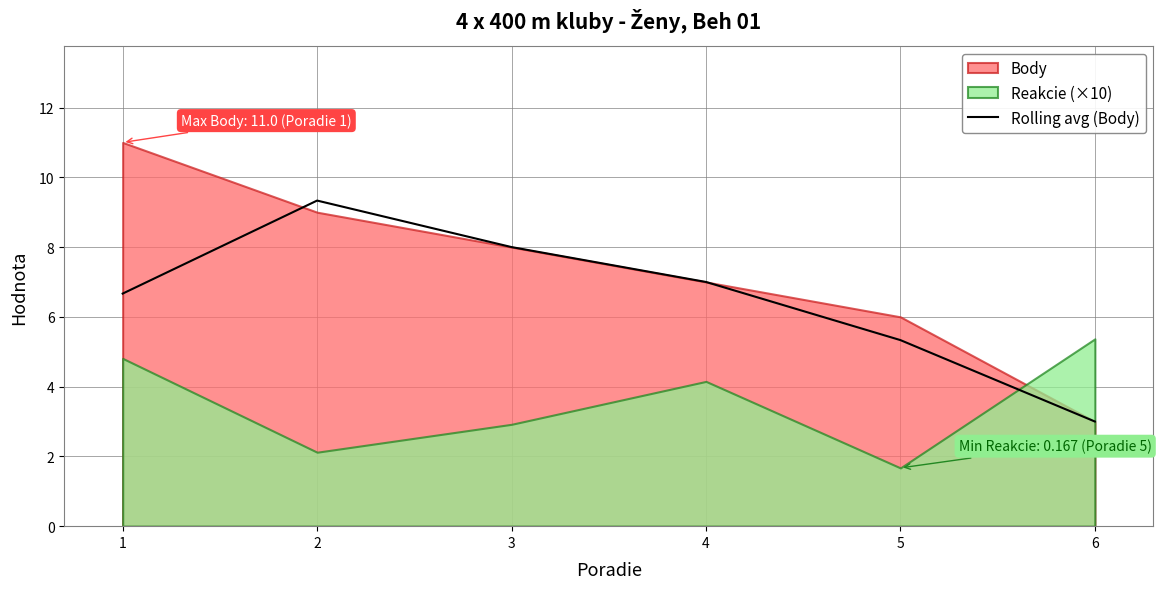

Reading left to right, what are all the values shown in this chart?

1=6.7	2=9.3	3=8.0	4=7.0	5=5.3	6=3.0